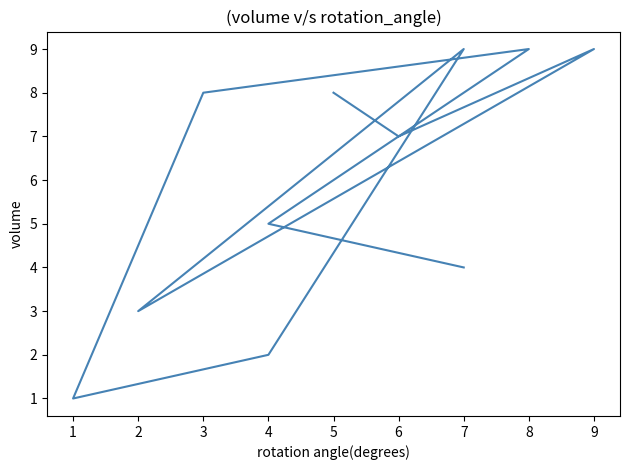

The value at 1 is 1. True or false?

False